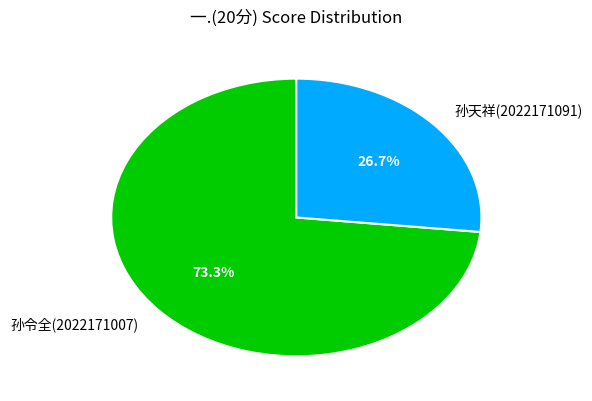

Rank the categories by value from lowest to highest.

孙天祥(2022171091), 孙令全(2022171007)